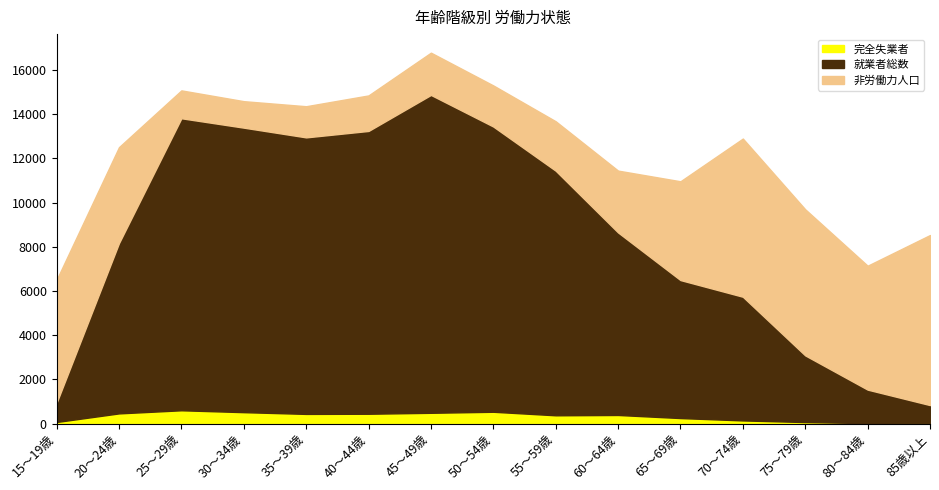

True or false: 非労働力人口 and 完全失業者 intersect in this chart.

False